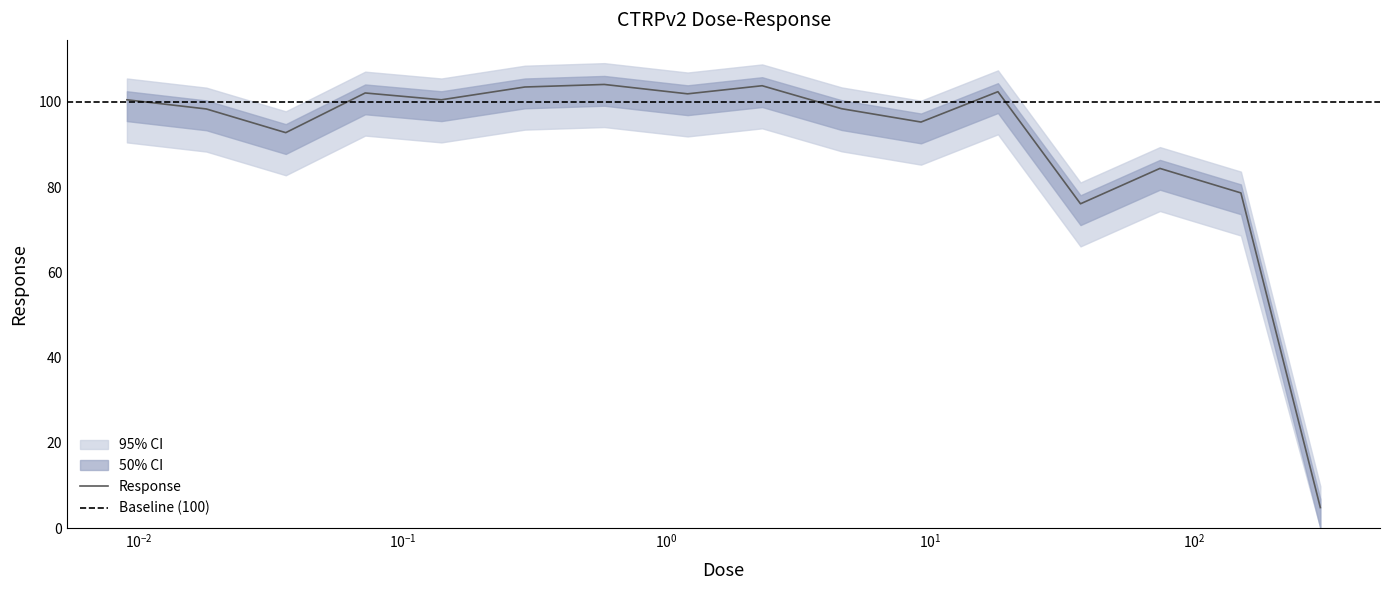

Where is the data nearest to the value 54?

37.0